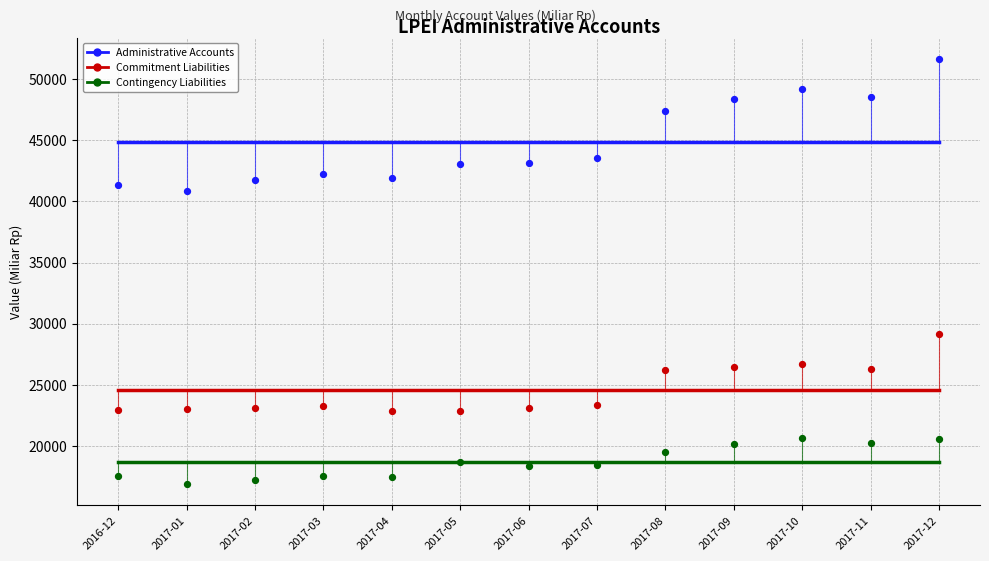

Across all series, what Y value is closest to 34258?

29120.3